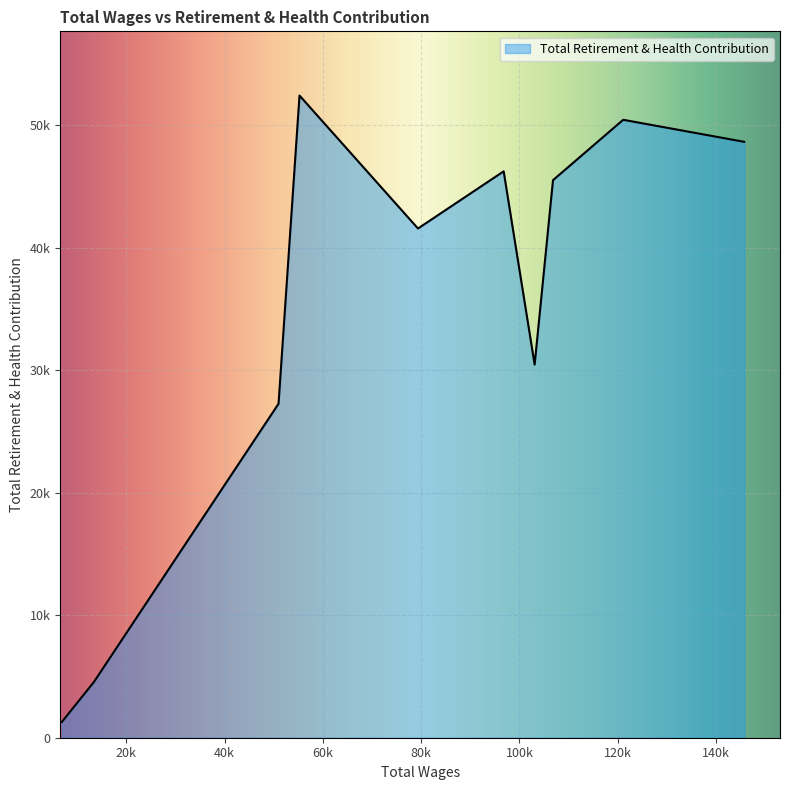

How many points are lower than both their immediate neighbors (excluding endpoints)?

2